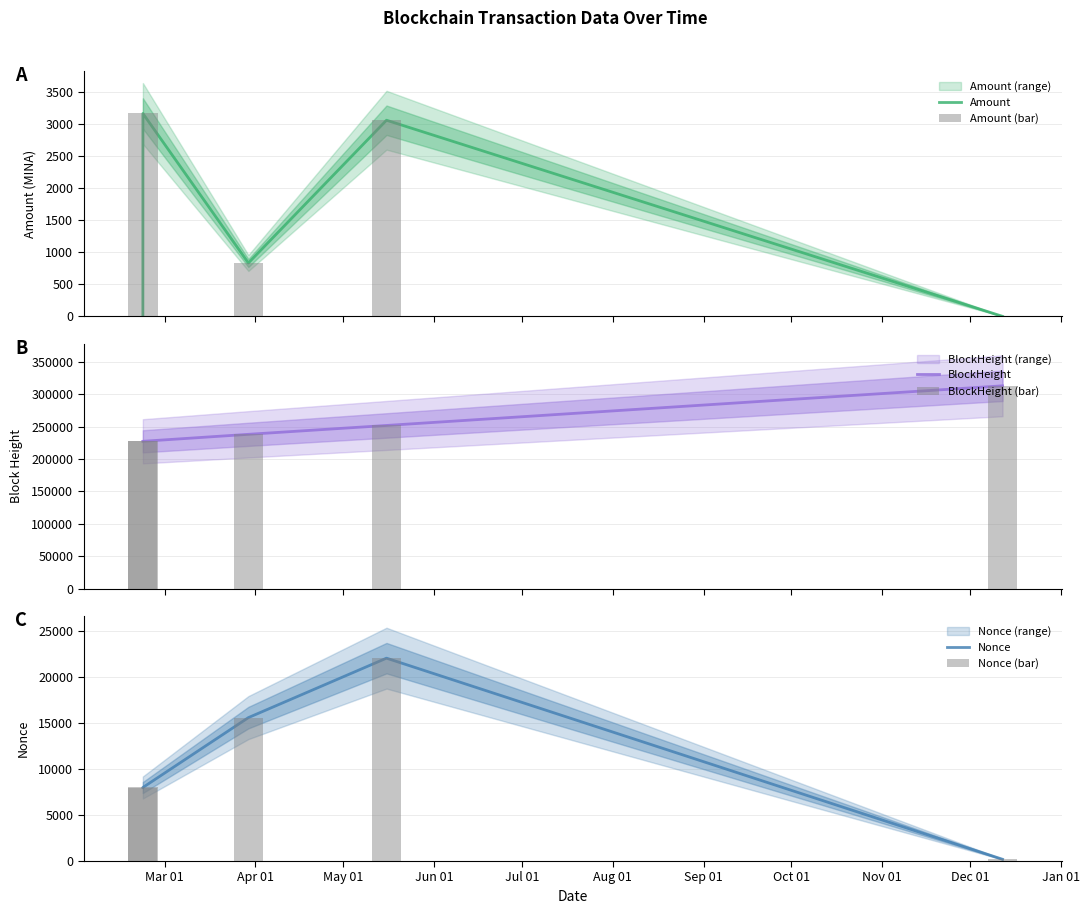

Which series has the widest spread of values?

BlockHeight